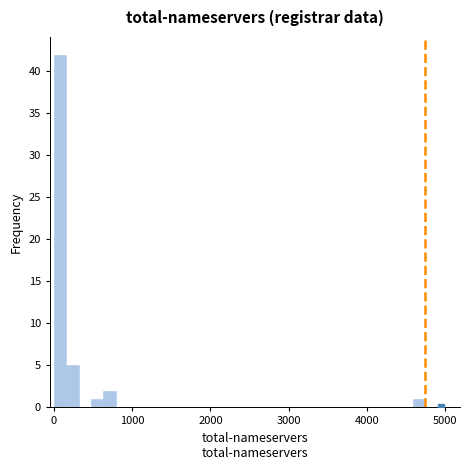

Read against the x-axis, roughly where is the centre of the tallest bar?

100